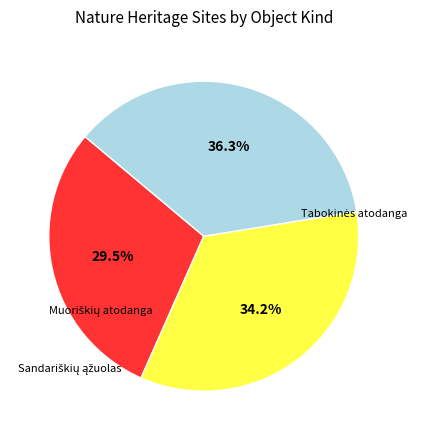

What percentage is the Muoriškių atodanga slice, to the nearest percent?

29%